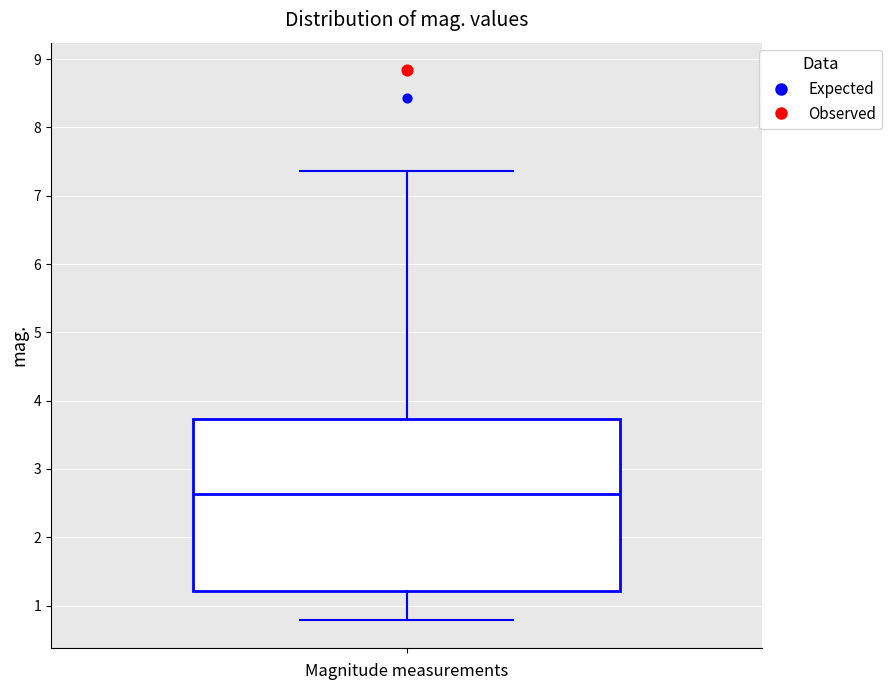

Transcribe this box plot: give where the median line is, the range the box spans, and where the two whiskers end, as read against the y-axis. The values are not printed on the chart, so give them approximately, as read against the axis.

median 2.6, box 1.2 to 3.7, whiskers 0.8 to 7.4